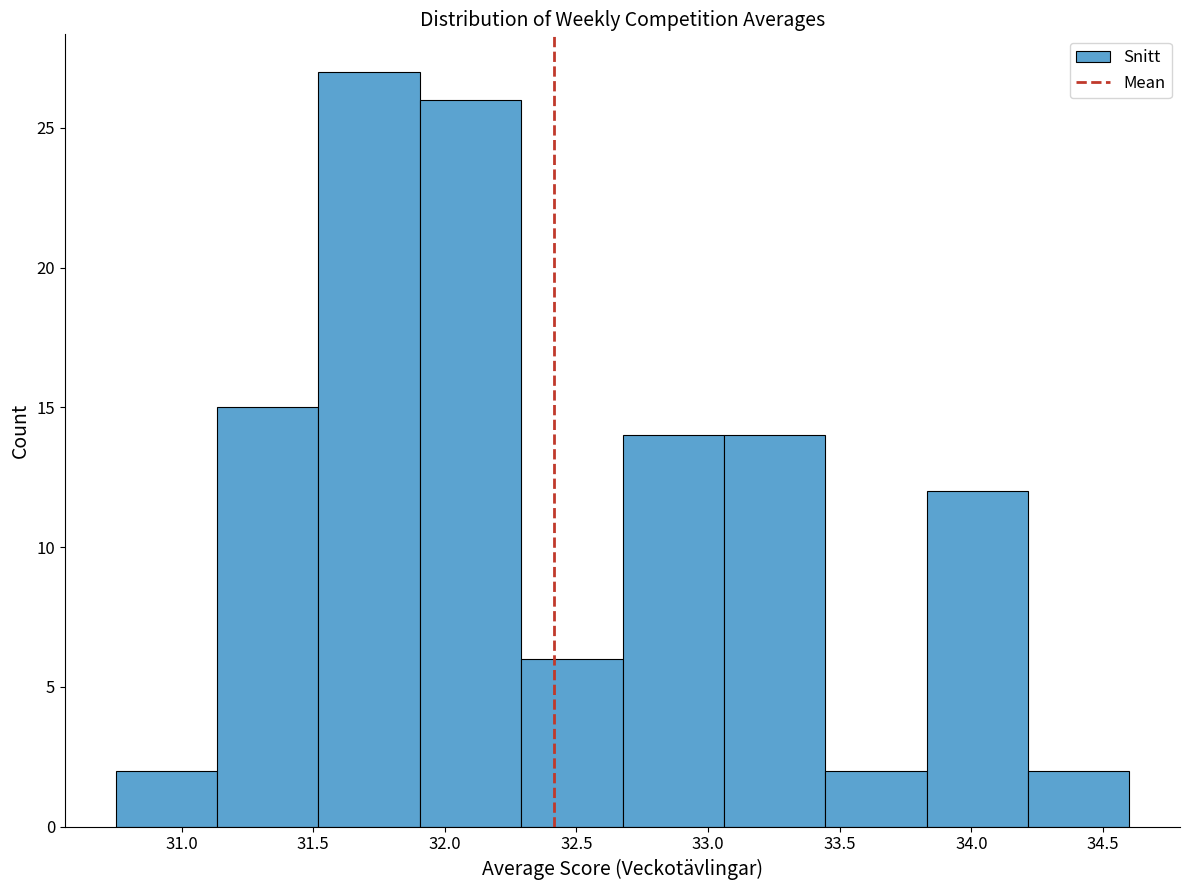

How tall is the bar that spans 34.215 to 34.600 on the x-axis? Neither the bar edges nor the heights are printed on the chart, so give them approximately, as read against the axes.

2